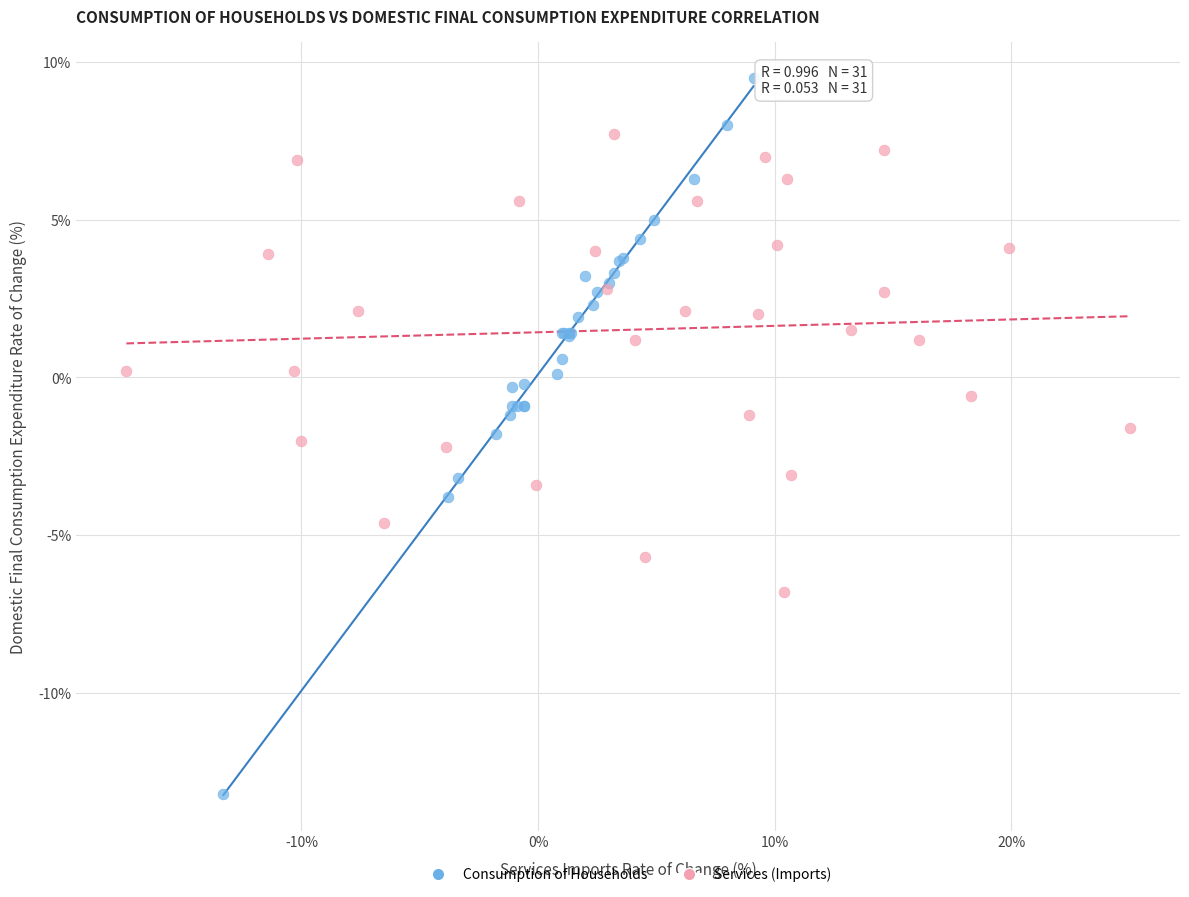

Which series contains the highest Y value?

Consumption of Households